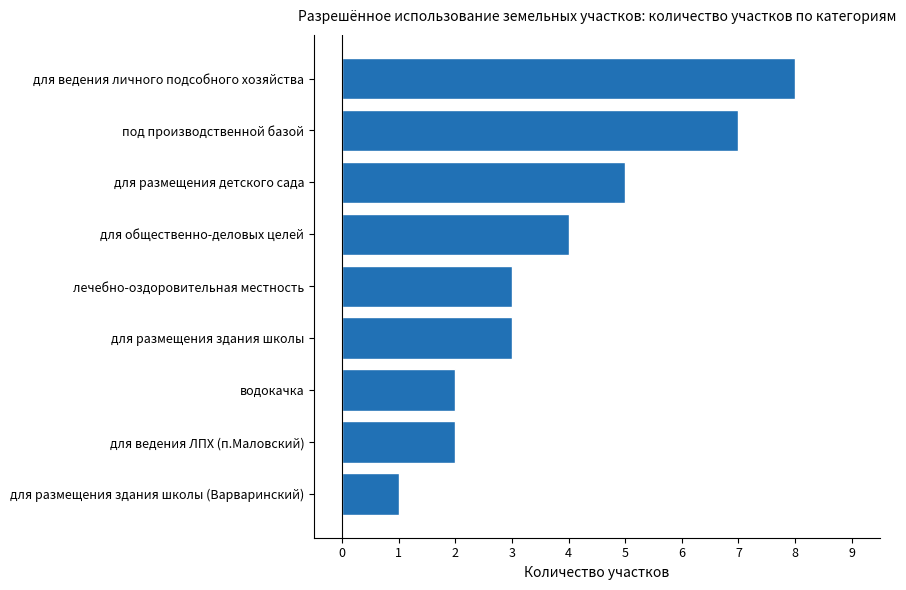

Approximately how many times larger is the value at для размещения детского сада compared to для общественно-деловых целей?

1.2